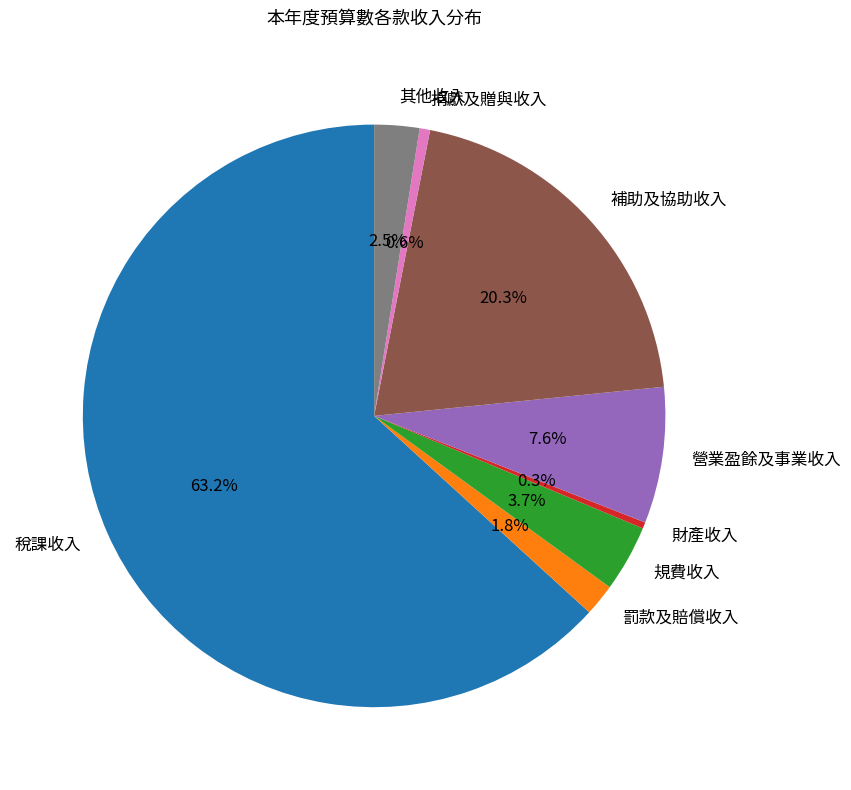

Between 其他收入 and 營業盈餘及事業收入, which is larger?

營業盈餘及事業收入